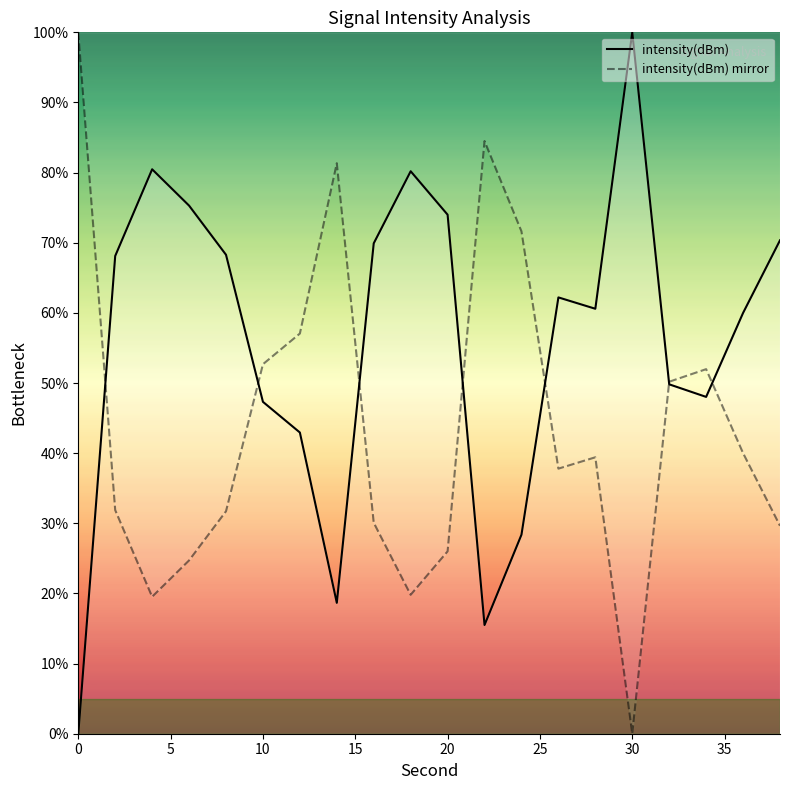

How many interior local peaks does the intensity(dBm) mirror series have?

4